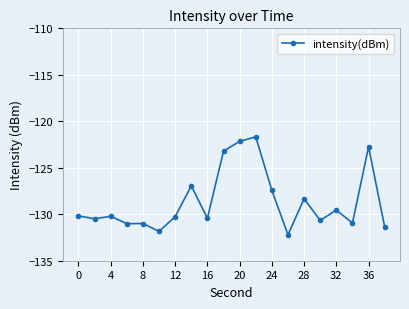

True or false: there are more than 2 points higher than both neighbors.

True